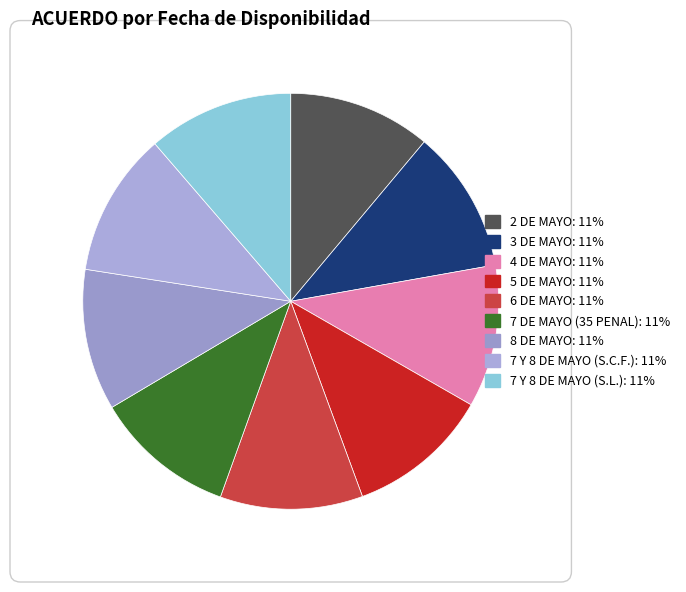

Which category has the smallest portion of the pie?

7 DE MAYO (35 PENAL)